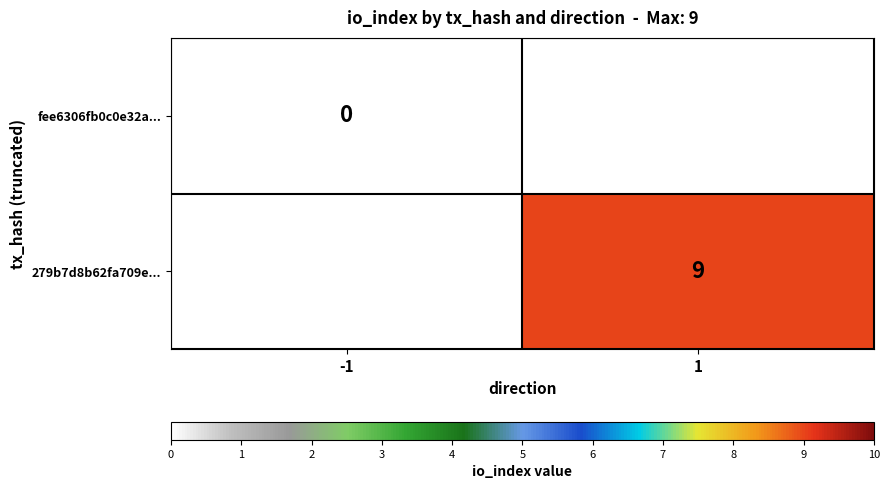

Is the value of fee6306fb0c0e32a... at -1 greater than the value of 279b7d8b62fa709e... at 1?

No